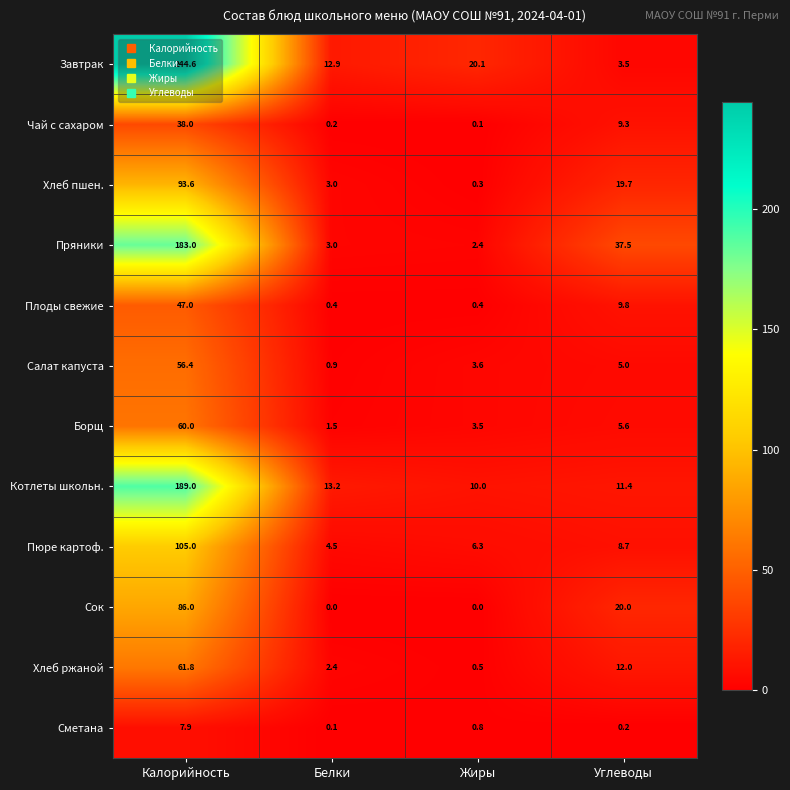

What is the difference between the highest and lowest values at Белки?

13.2